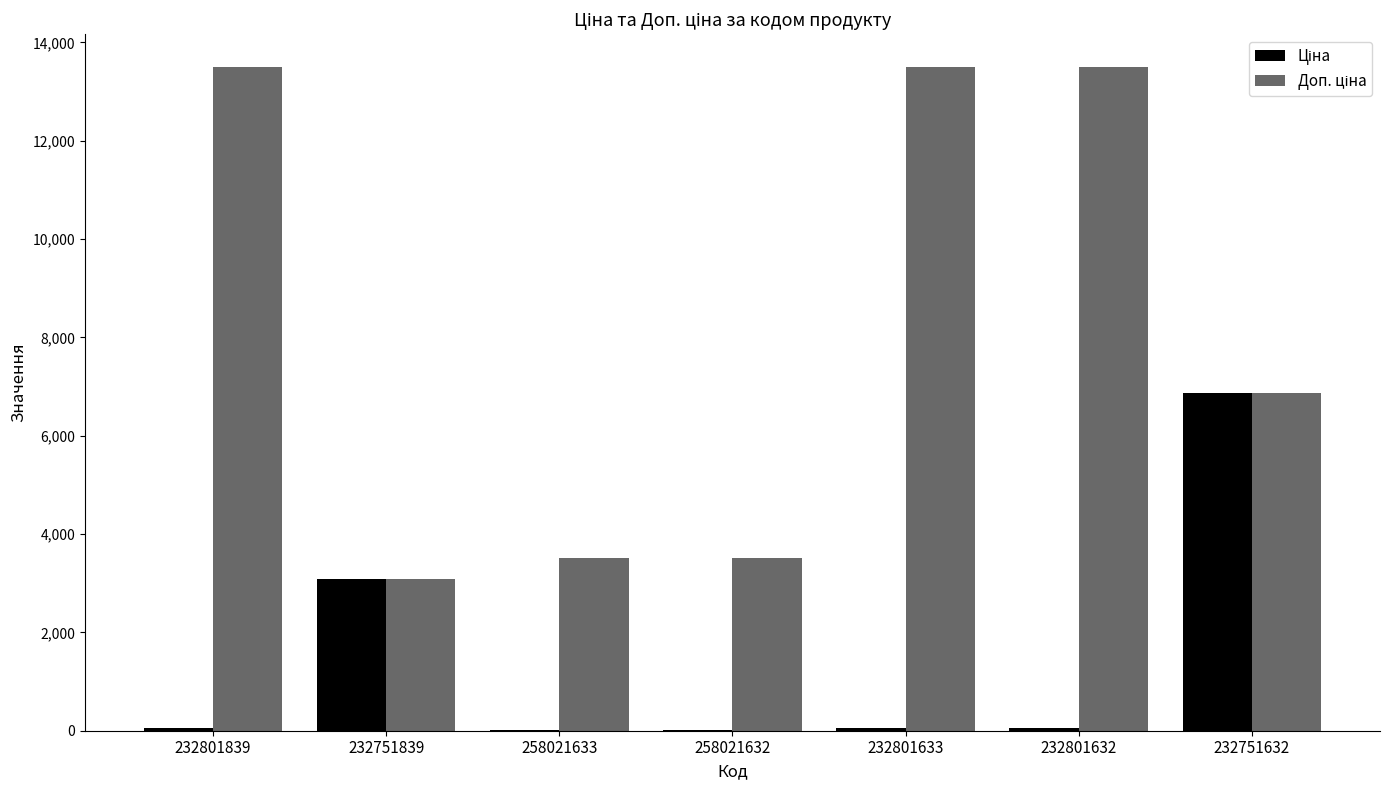

Are the bars grouped side by side (vs. stacked)?

Yes